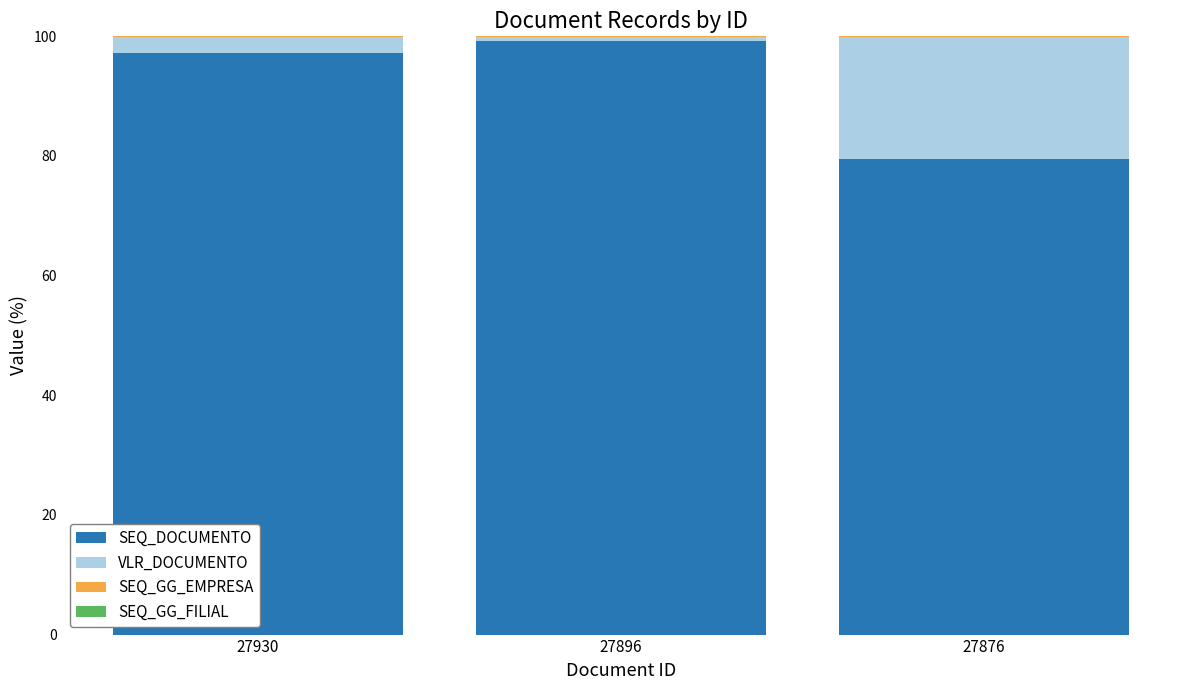

The value of SEQ_DOCUMENTO at 27896 is 99.3. True or false?

True